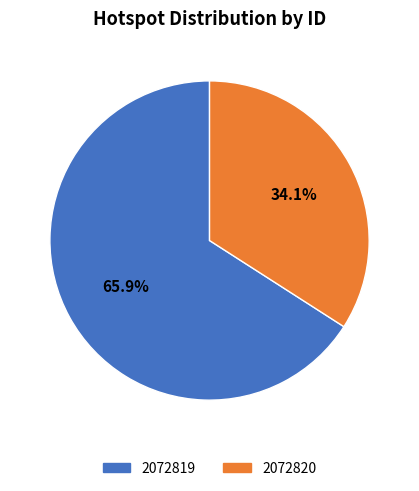

To the nearest percent, what is the difference between the 2072820 and 2072819 slice percentages?

32%